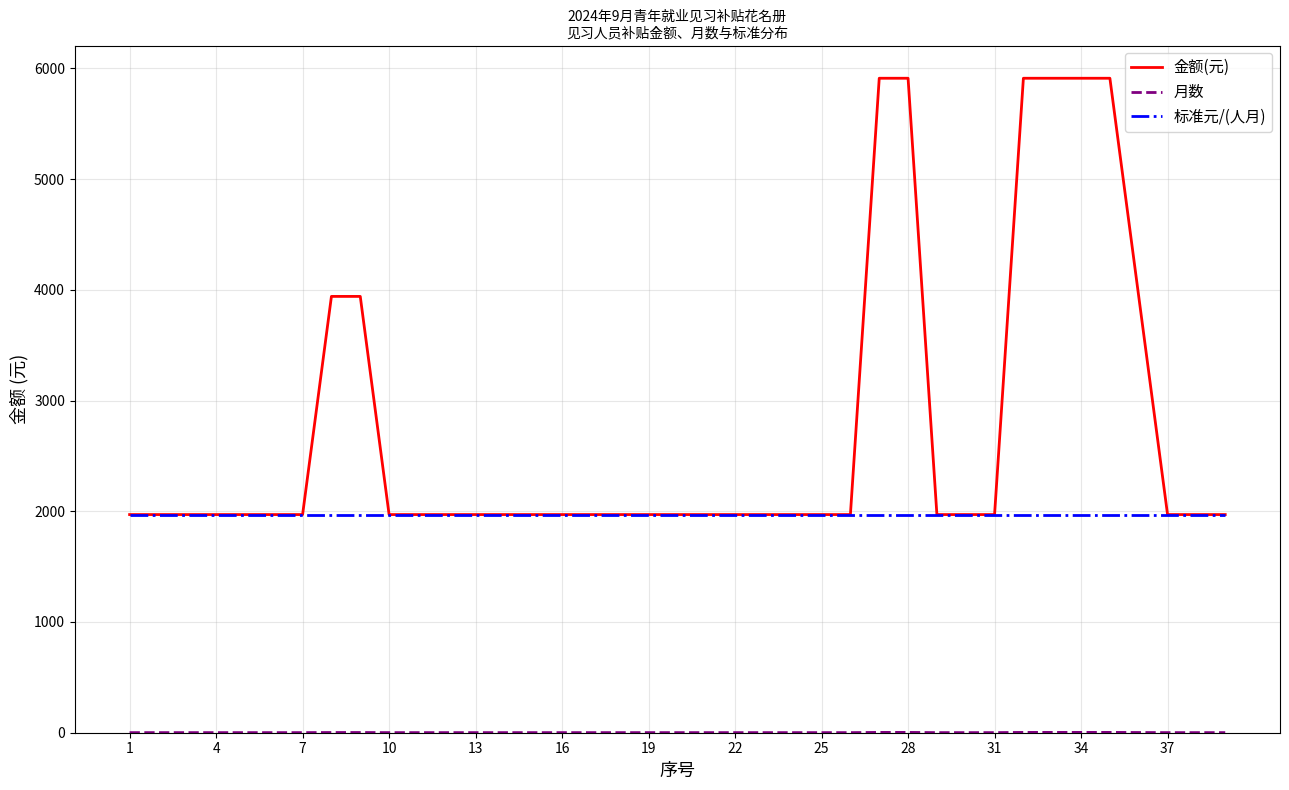

Does the chart have visible grid lines?

Yes